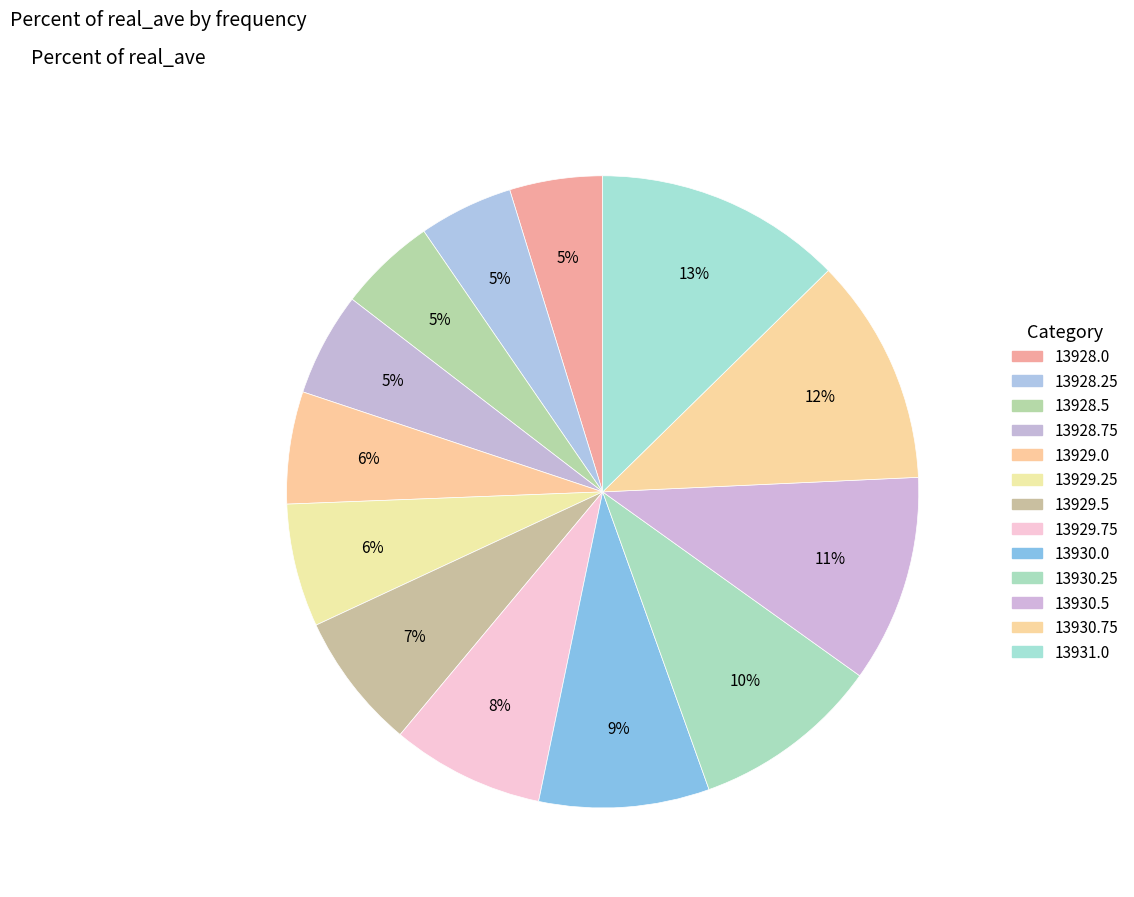

True or false: 13930.0 accounts for 9% of the total.

True